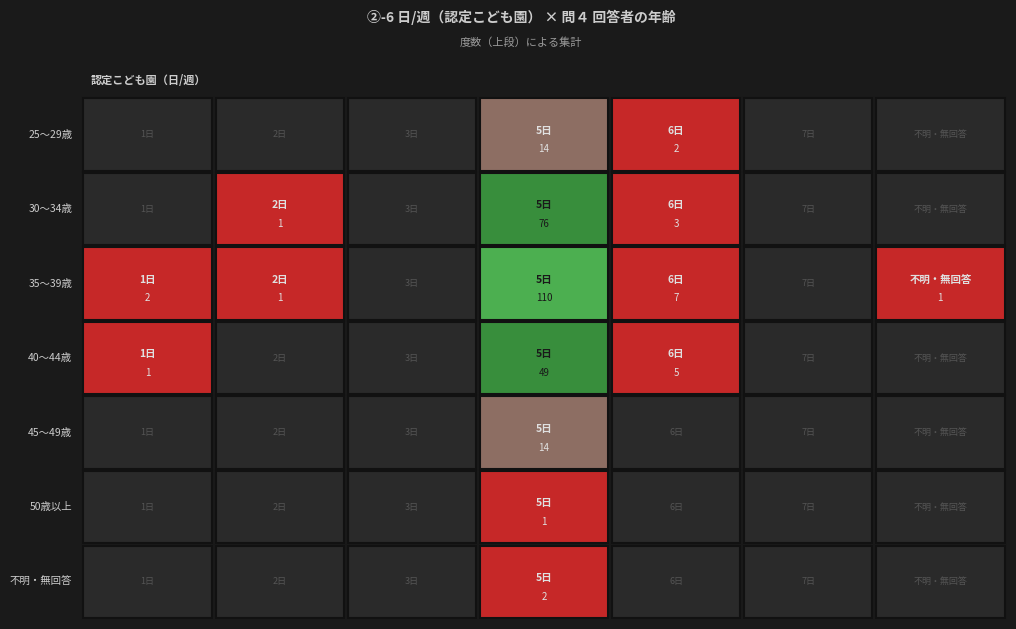

List the series in order of their peak value, highest first.

35～39歳, 30～34歳, 40～44歳, 25～29歳, 45～49歳, 不明・無回答, 50歳以上